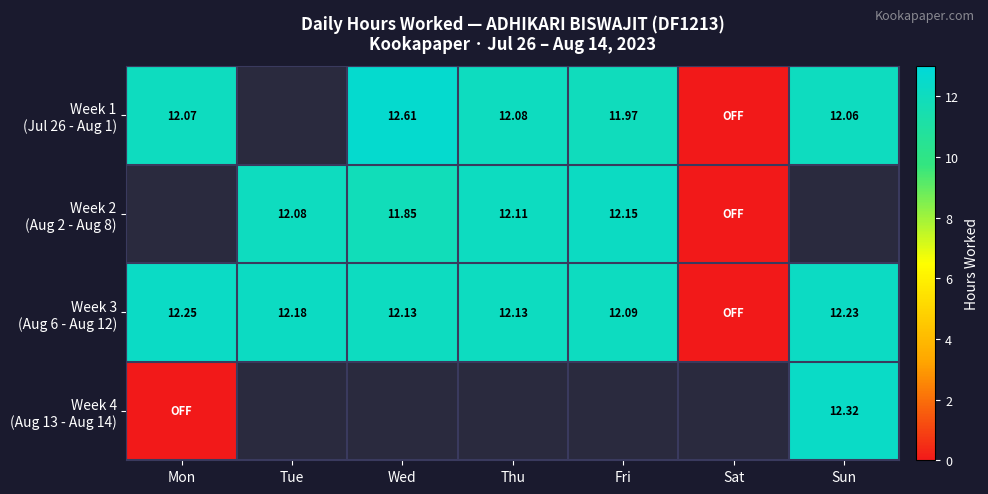

Is the value of Week 1 (Jul 26 - Aug 1) at Mon greater than the value of Week 3 (Aug 6 - Aug 12) at Mon?

No